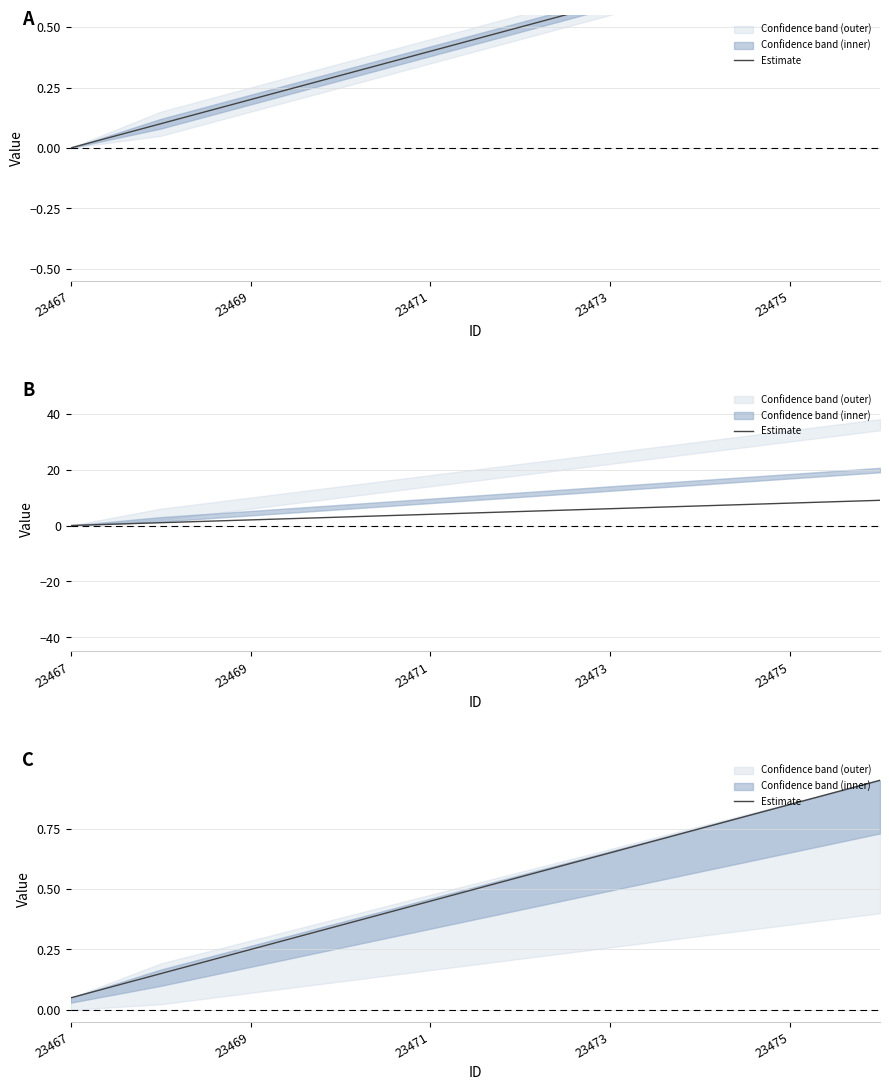

What is the difference between the second highest and second lowest values?

0.7